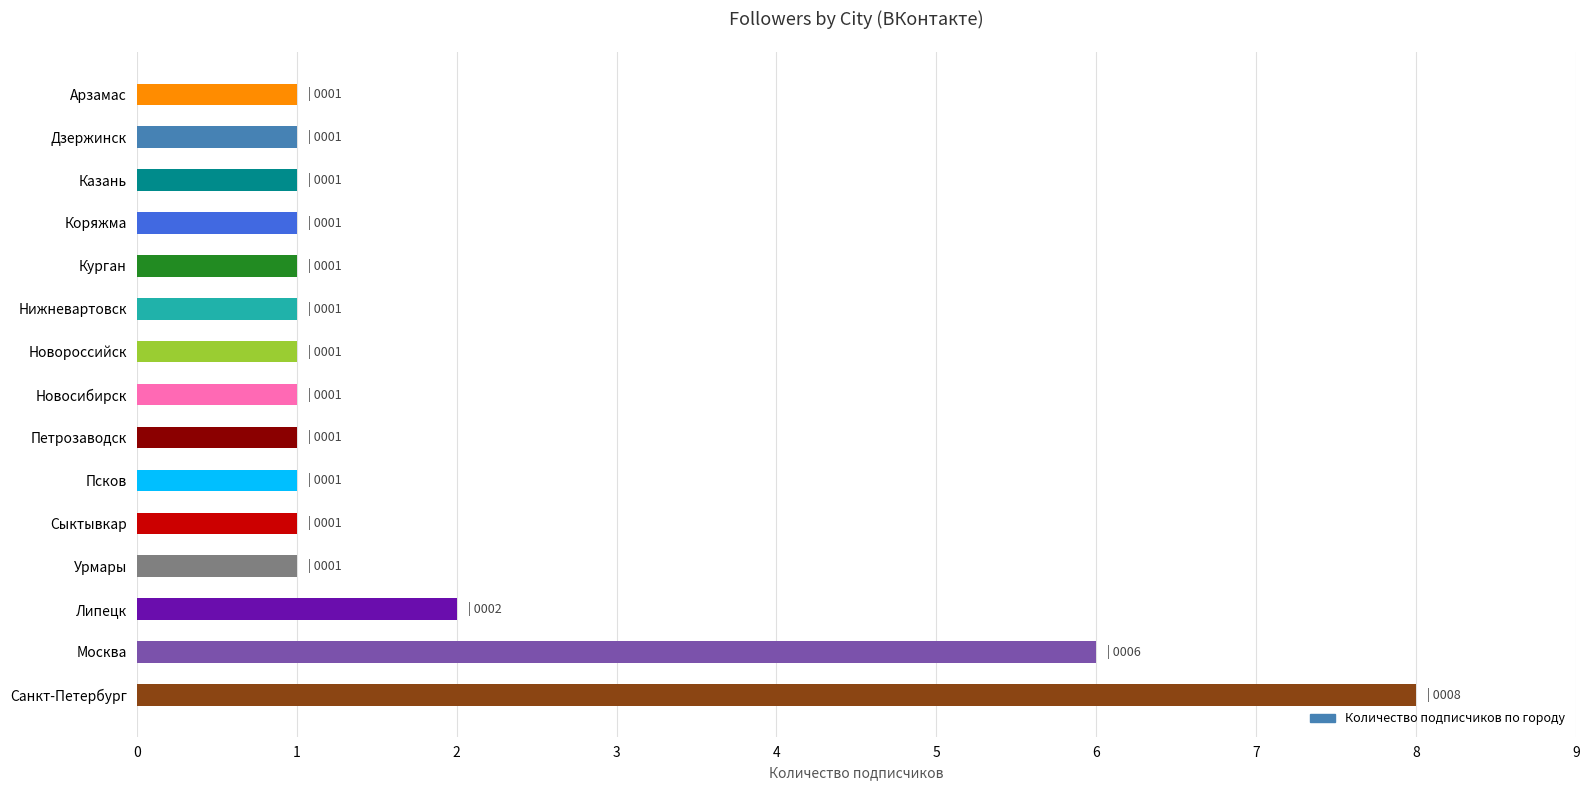

Which category has the highest value across all series?

Санкт-Петербург